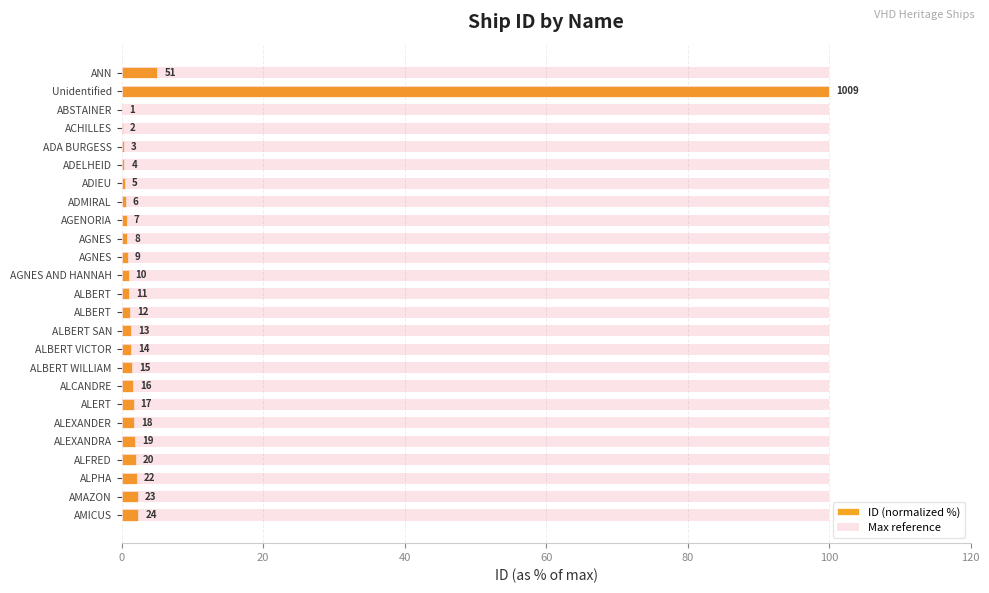

The value of Max reference at 19 is 0.8. True or false?

False